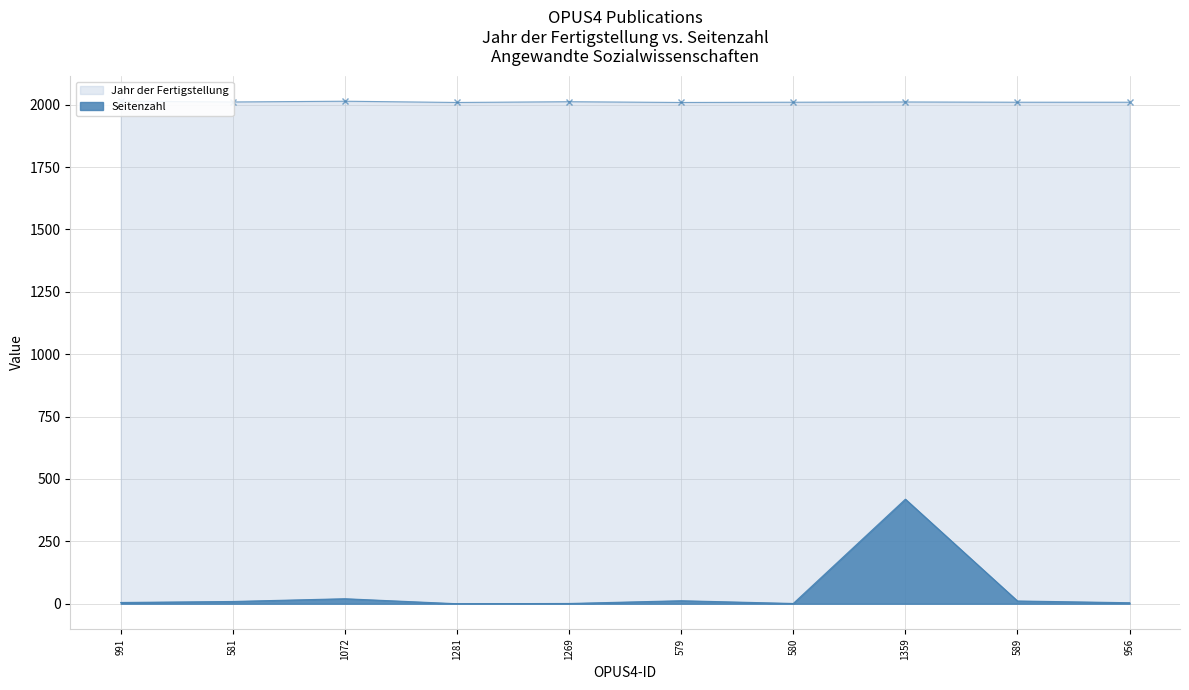

How many values in the Seitenzahl series are below 9?

5